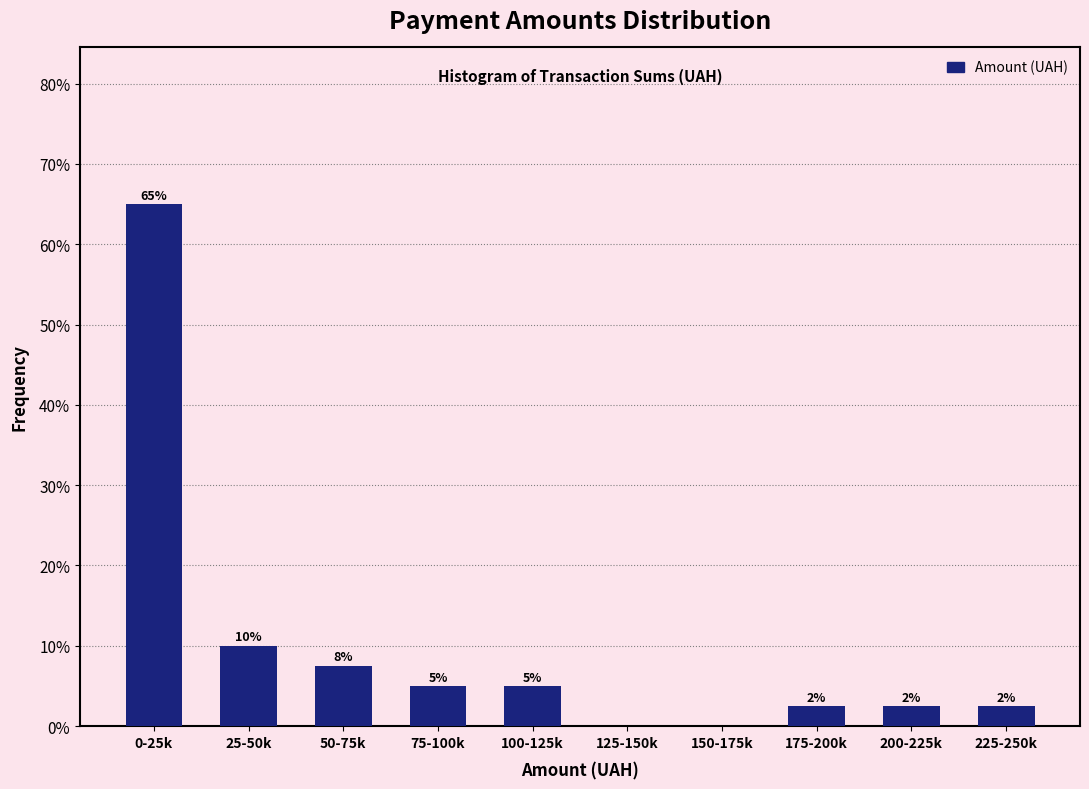

True or false: the data shows 2.5 at 175-200k.

True